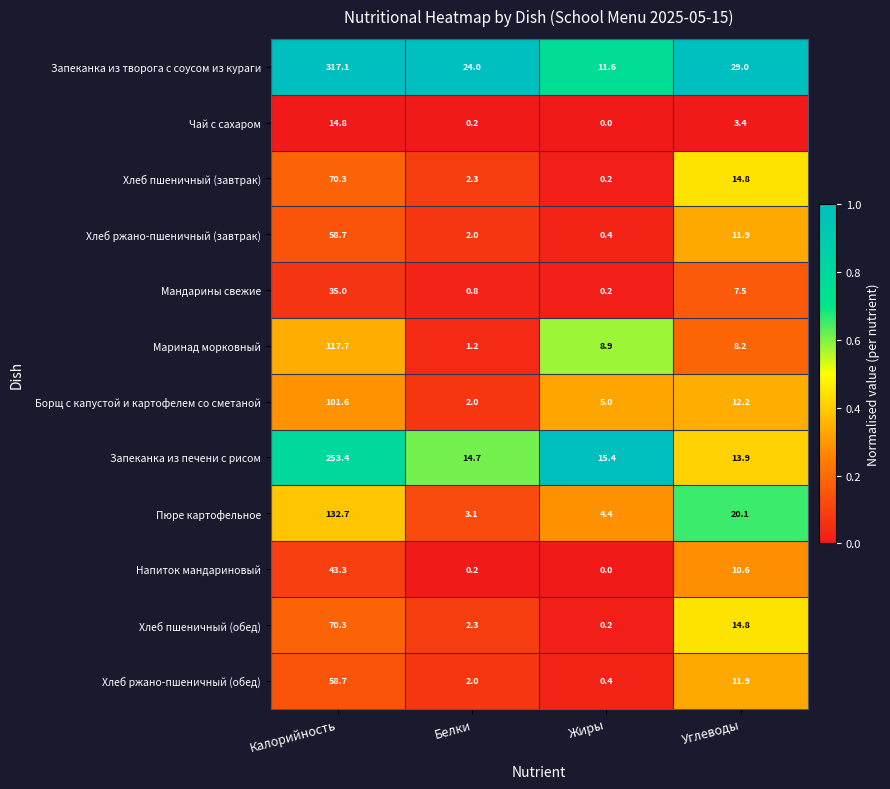

What is the highest value of the Борщ с капустой и картофелем со сметаной series?

101.6